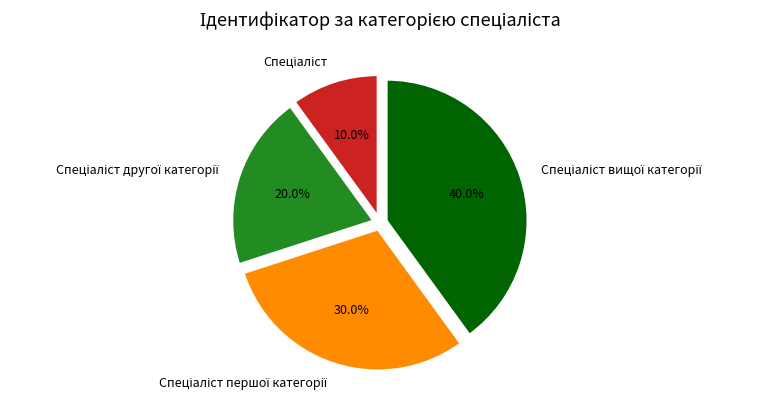

How many segments does this pie chart have?

4